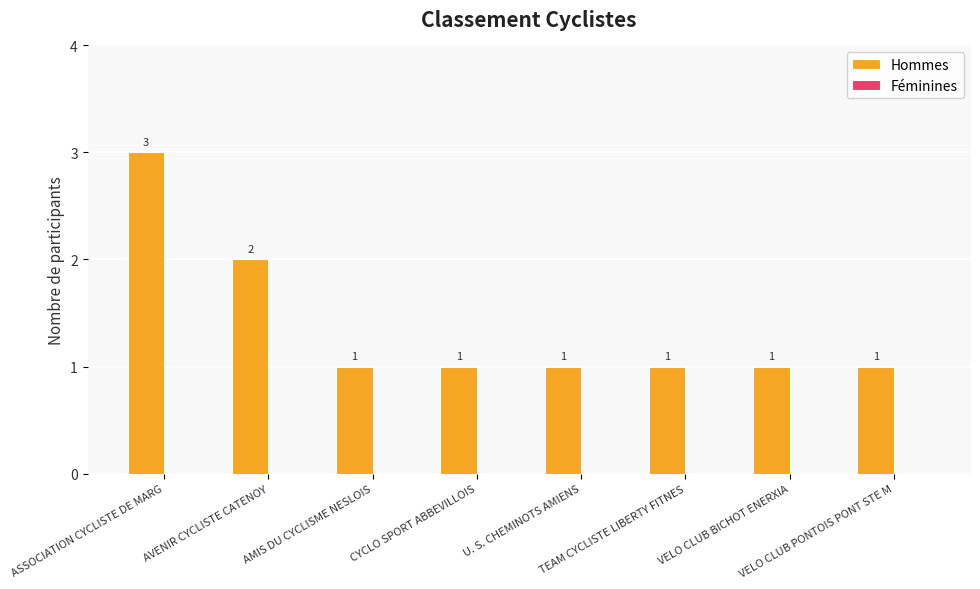

How many values are between 1 and 2?

7